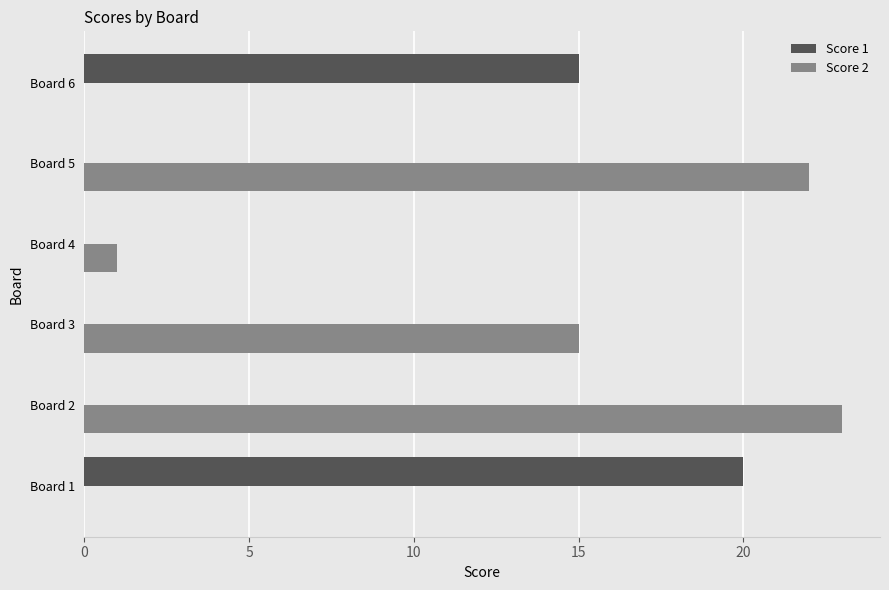

What is the sum of all Score 2 values?

61